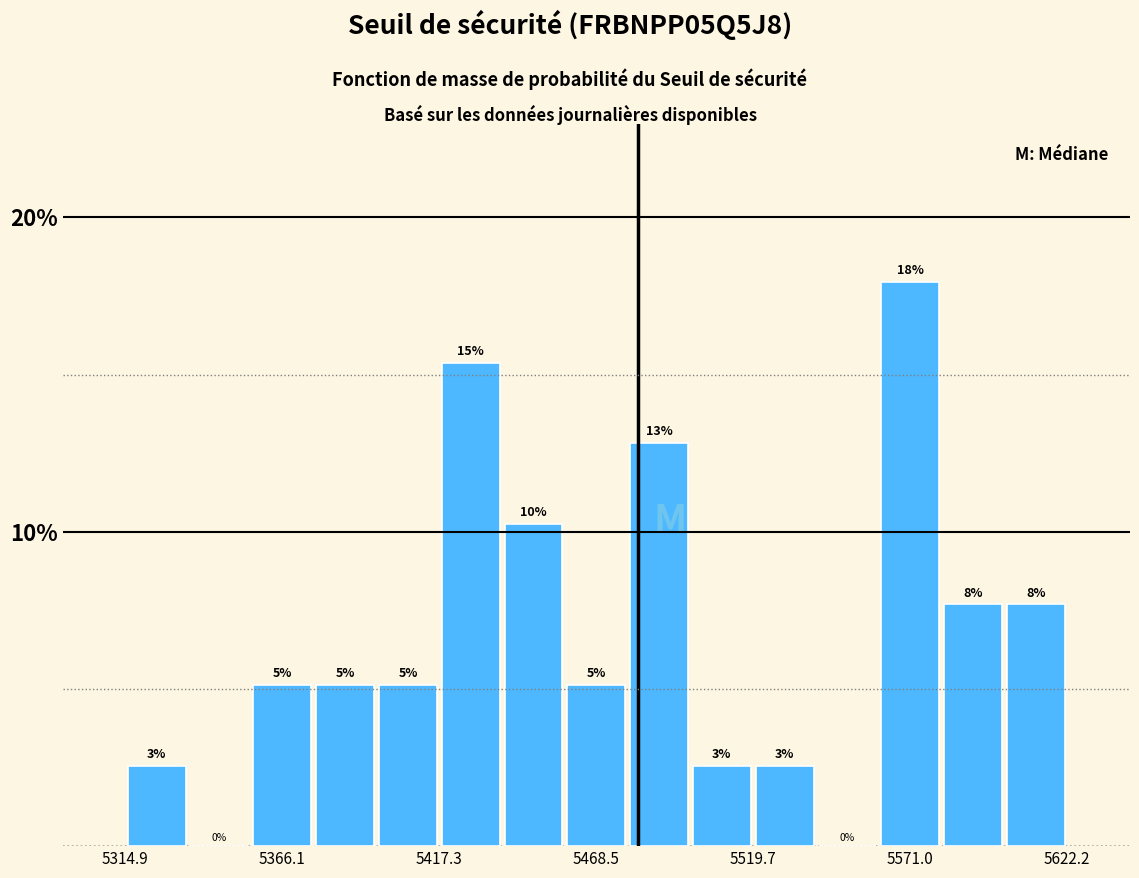

Around what value on the x-axis is the tallest bar? Give the approximate position of its centre, as read against the axis.

5570